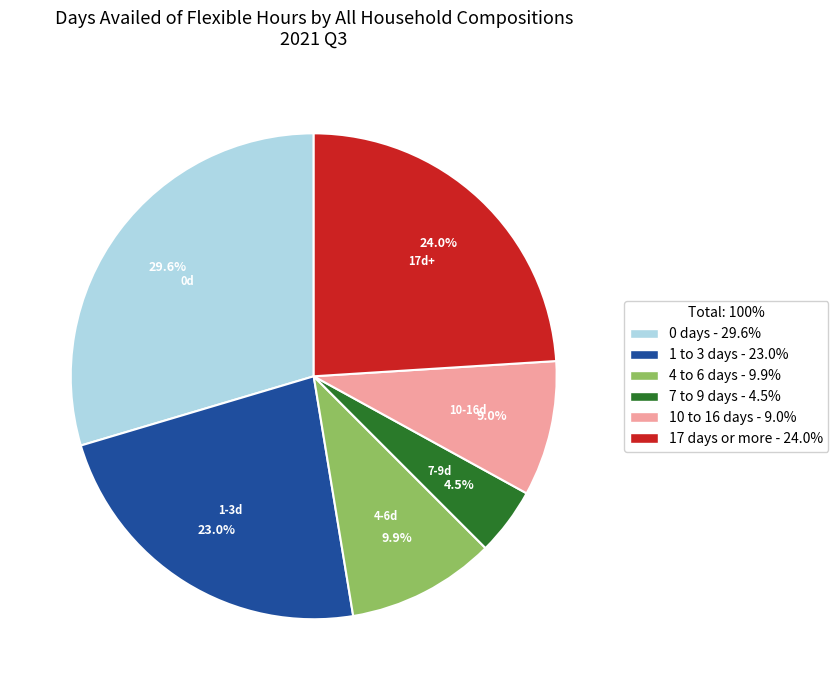

What percentage is the 0 days slice, to the nearest percent?

30%